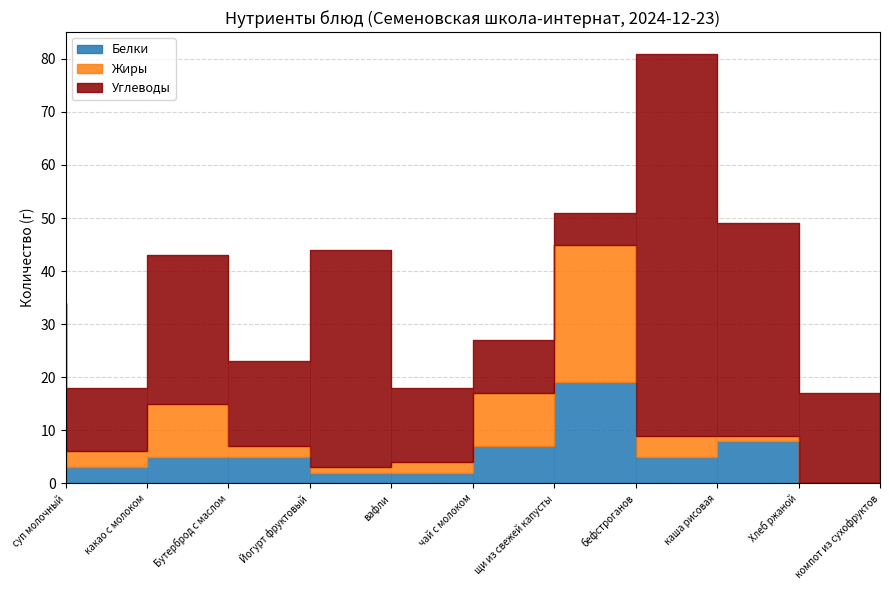

After their last crossing, which series has the higher values: Белки or Углеводы?

Углеводы